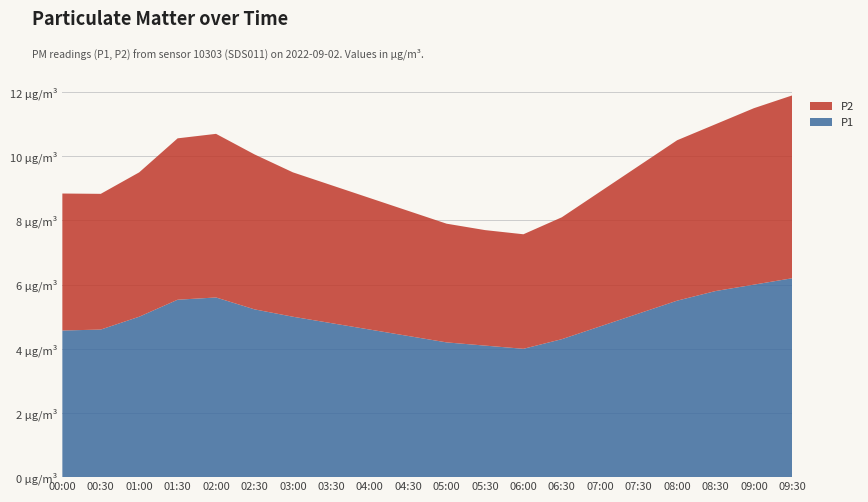

Reading left to right, what are all the values shown in this chart?

P1: 4.6	4.6	5.0	5.5	5.6	5.2	5.0	4.8	4.6	4.4	4.2	4.1	4.0	4.3	4.7	5.1	5.5	5.8	6.0	6.2
P2: 4.3	4.2	4.5	5.0	5.1	4.8	4.5	4.3	4.1	3.9	3.7	3.6	3.6	3.8	4.2	4.6	5.0	5.2	5.5	5.7